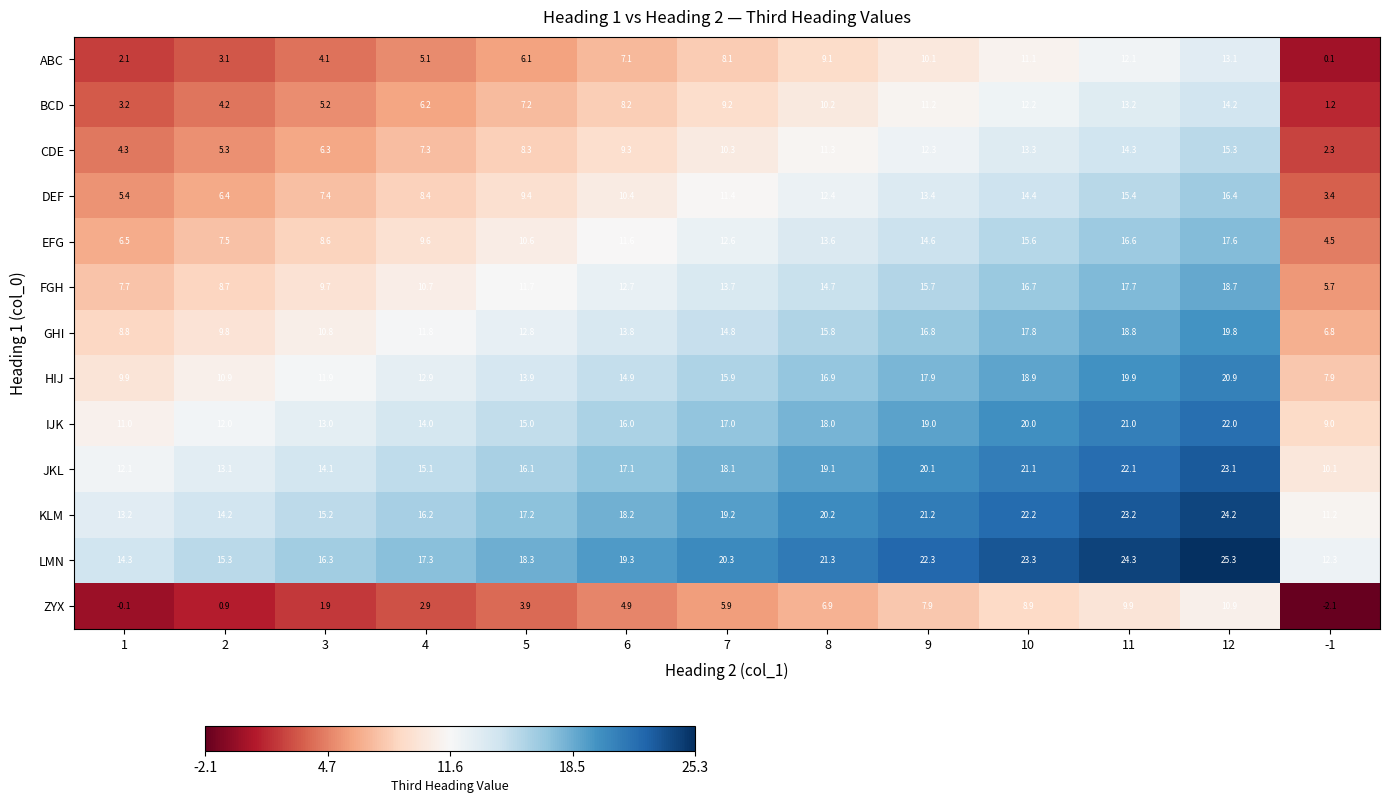

Which label corresponds to the largest value in the chart?

12